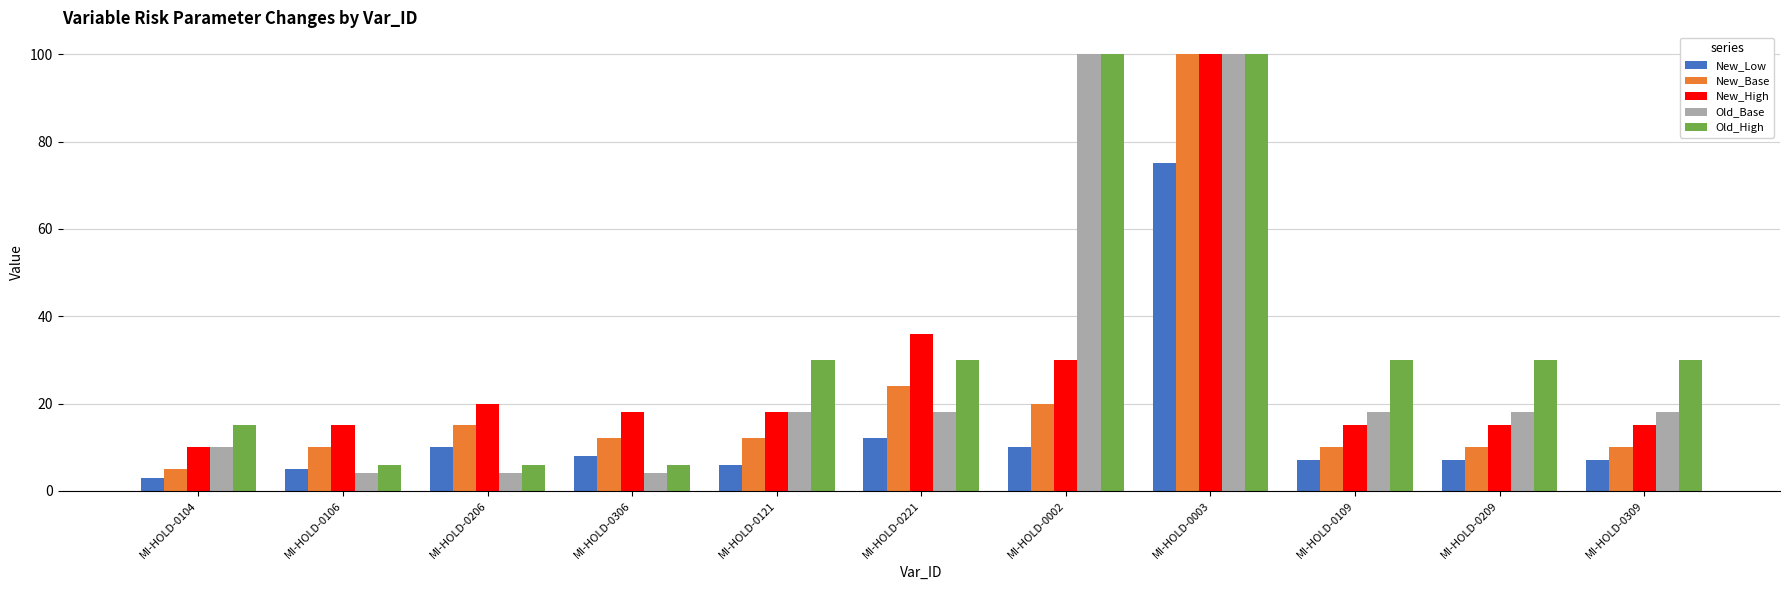

What is the approximate value of Old_High at MI-HOLD-0221, to the nearest 10?

30